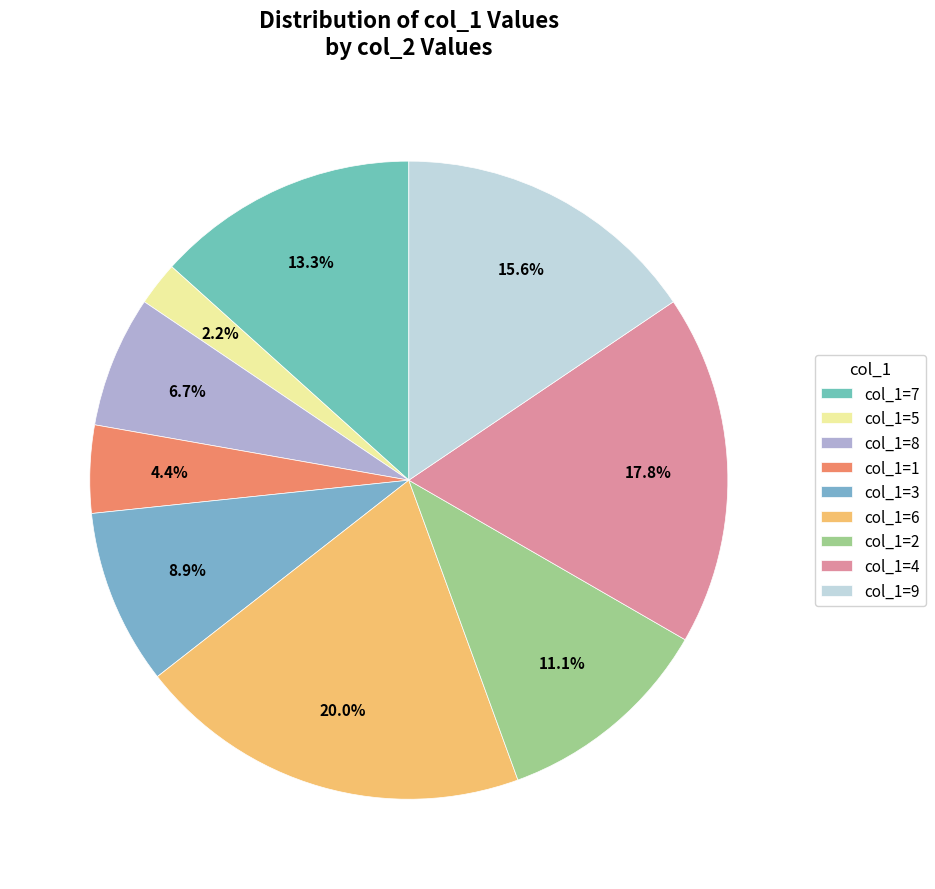

Count the number of slices in the pie.

9